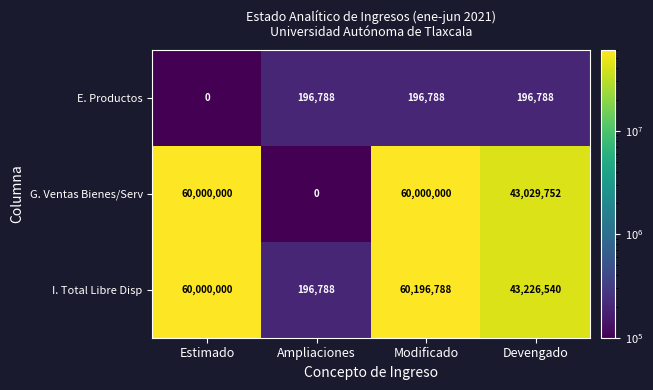

True or false: I. Total Libre Disp has a value of 24872349 at Devengado.

False